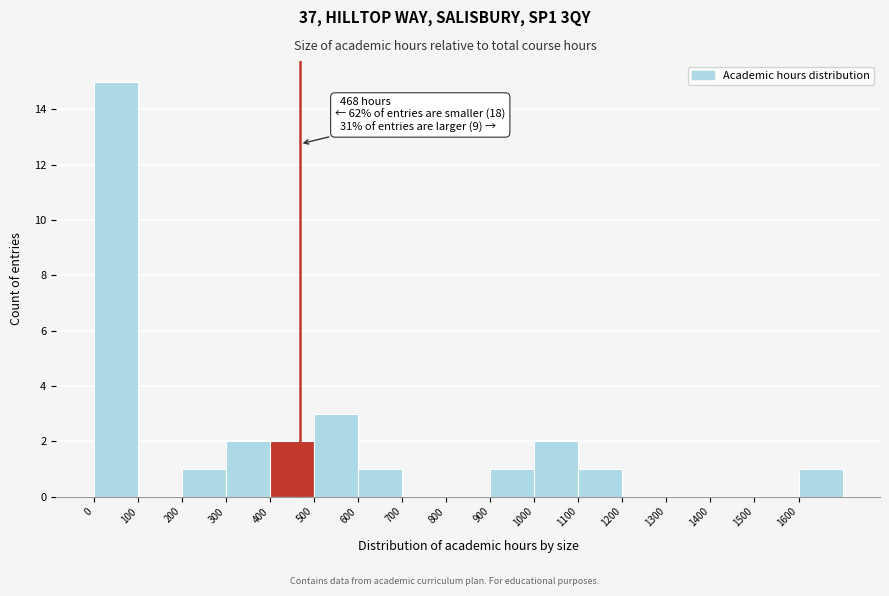

Over which range of the x-axis is the bar tallest?

0 to 100